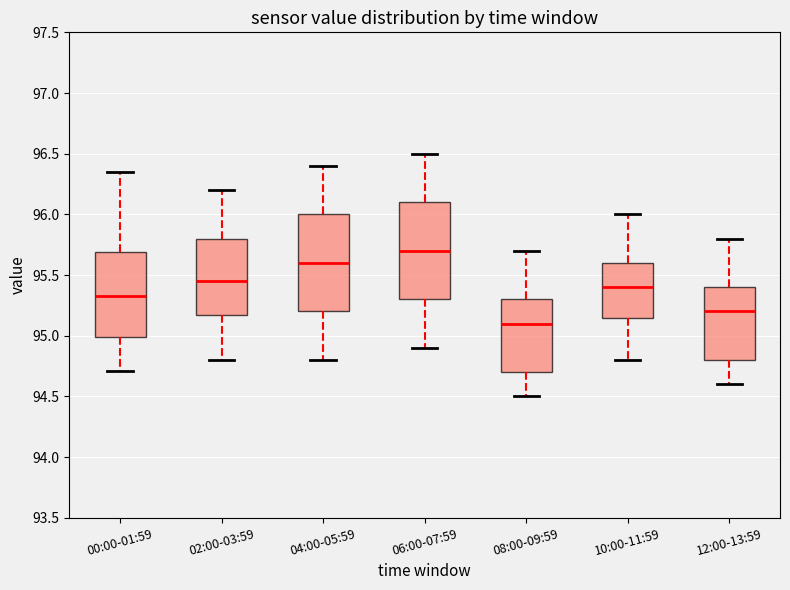

Reading left to right, read every box against the y-axis: the position of its median line, the range the box covers, and the ends of its whiskers. The values are not printed on the chart, so give them approximately, as read against the axis.

00:00-01:59: median 95.35, box 95.00 to 95.70, whiskers 94.70 to 96.35
02:00-03:59: median 95.45, box 95.20 to 95.80, whiskers 94.80 to 96.20
04:00-05:59: median 95.60, box 95.20 to 96.00, whiskers 94.80 to 96.40
06:00-07:59: median 95.70, box 95.30 to 96.10, whiskers 94.90 to 96.50
08:00-09:59: median 95.10, box 94.70 to 95.30, whiskers 94.50 to 95.70
10:00-11:59: median 95.40, box 95.15 to 95.60, whiskers 94.80 to 96.00
12:00-13:59: median 95.20, box 94.80 to 95.40, whiskers 94.60 to 95.80